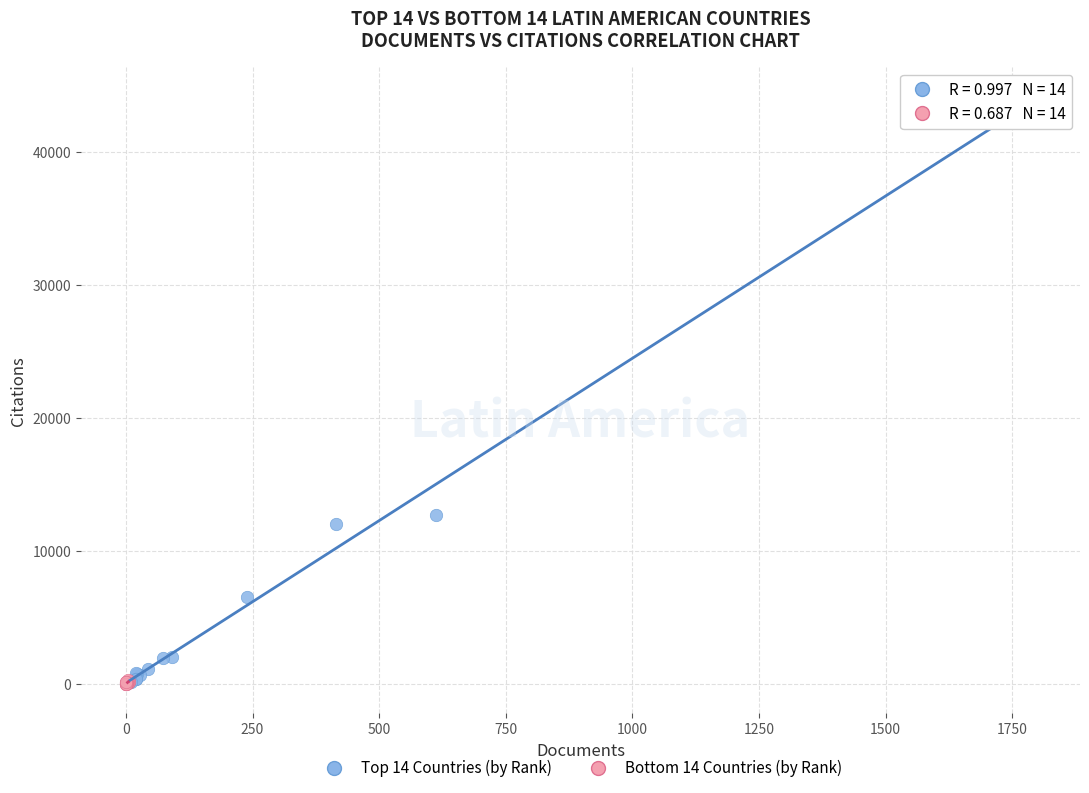

Which series reaches the maximum Y coordinate?

Top 14 Countries (by Rank)